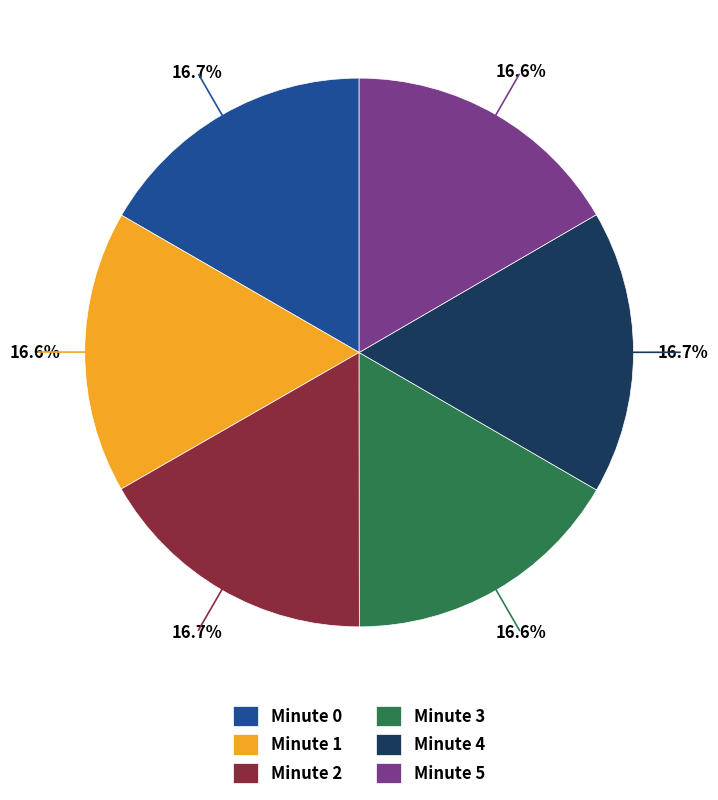

The Minute 5 slice represents 24% of the pie. True or false?

False